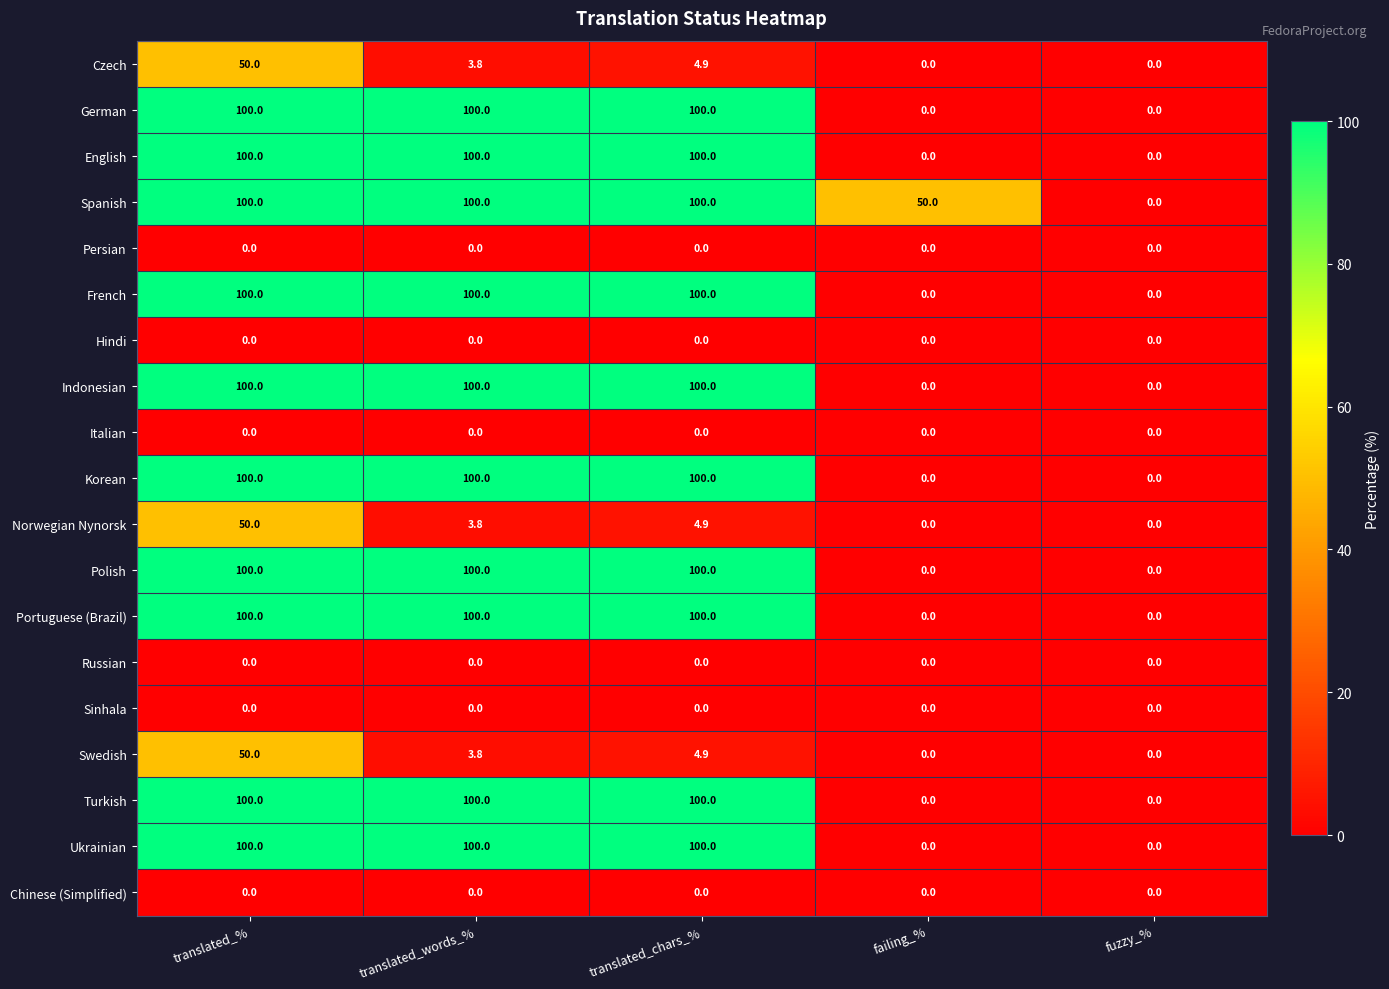

Count the number of data series in this chart.

19